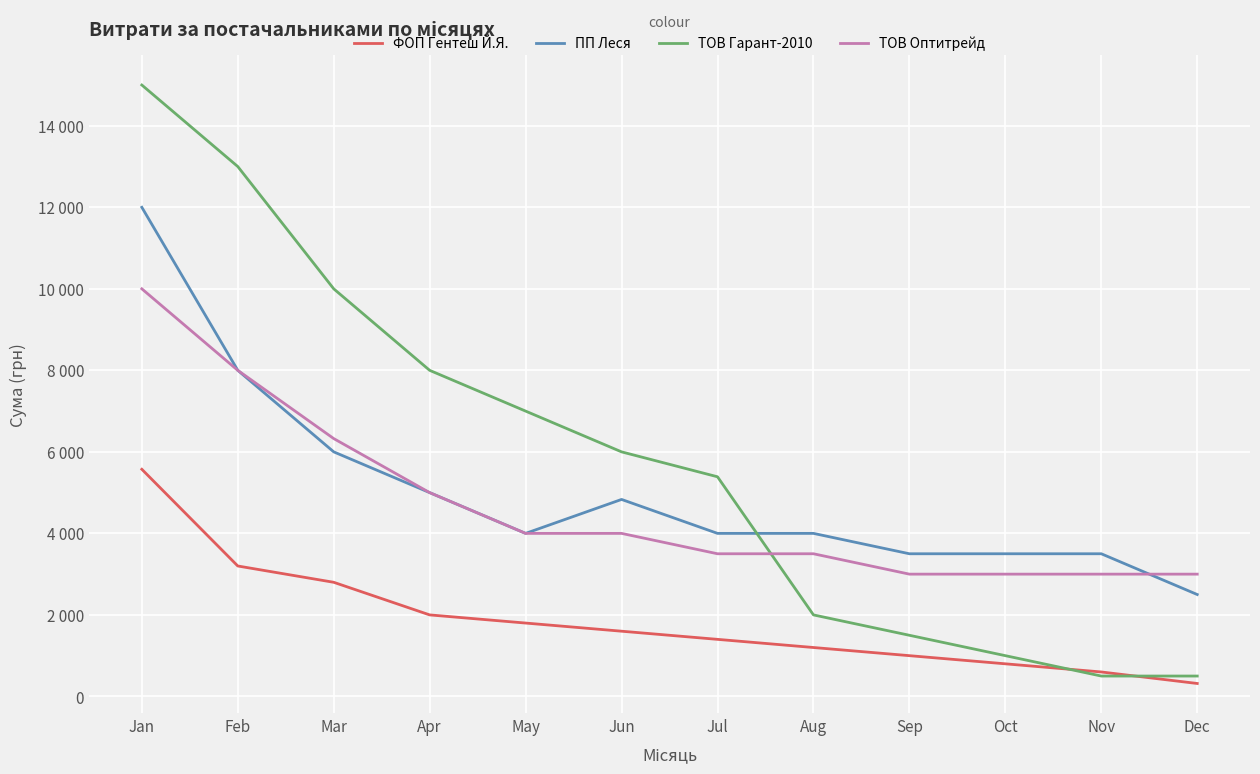

What are all the series names shown in the legend?

ФОП Гентеш Й.Я., ПП Леся, ТОВ Гарант-2010, ТОВ Оптитрейд